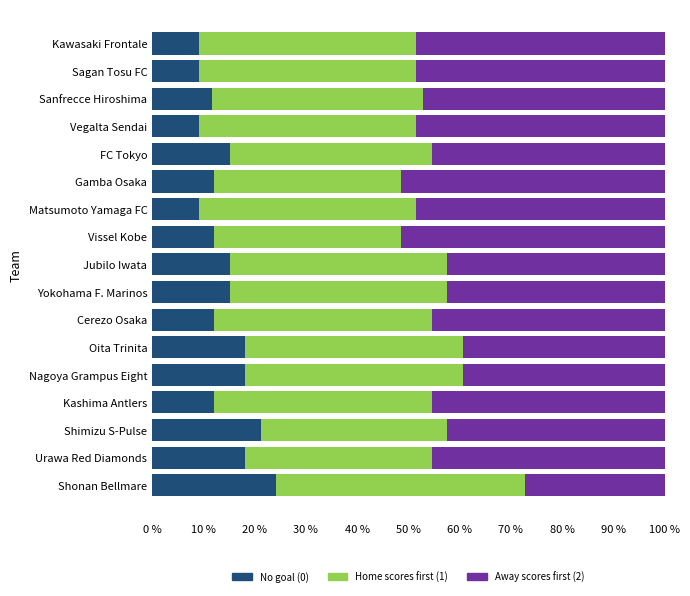

What is the sum of all No goal (0) values?

242.1